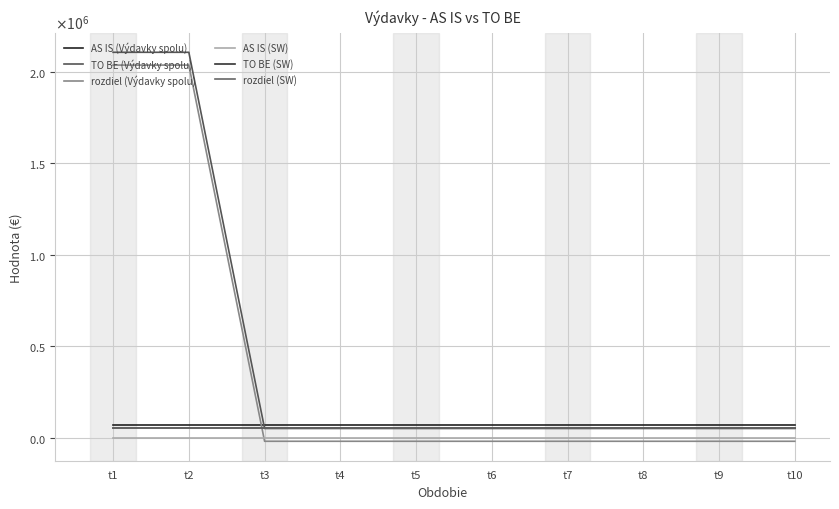

At how many categories does at least one series exceed 1647757?

2